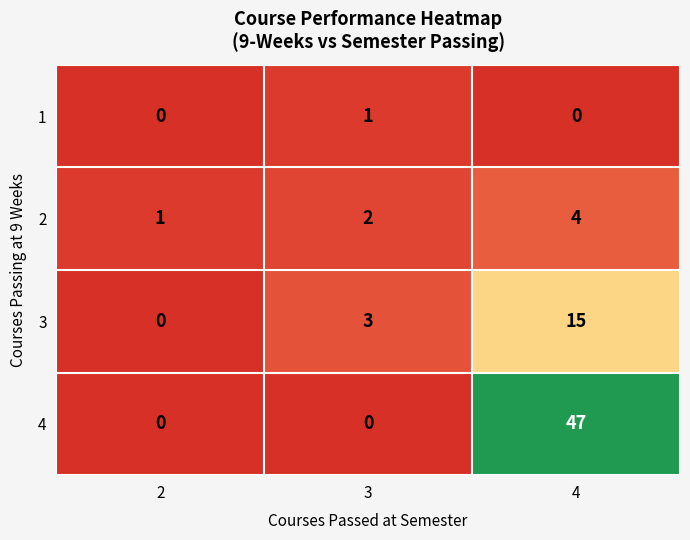

The value of 3 at 2 is 0. True or false?

True